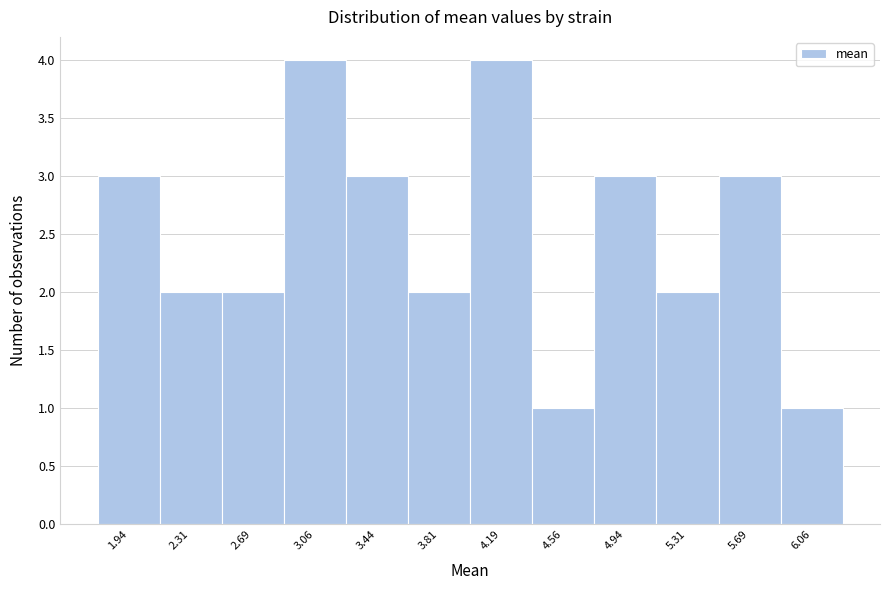

What is the height of the bar covering 1.750 to 2.125 on the x-axis? Neither the bar edges nor the heights are printed on the chart, so give them approximately, as read against the axes.

3